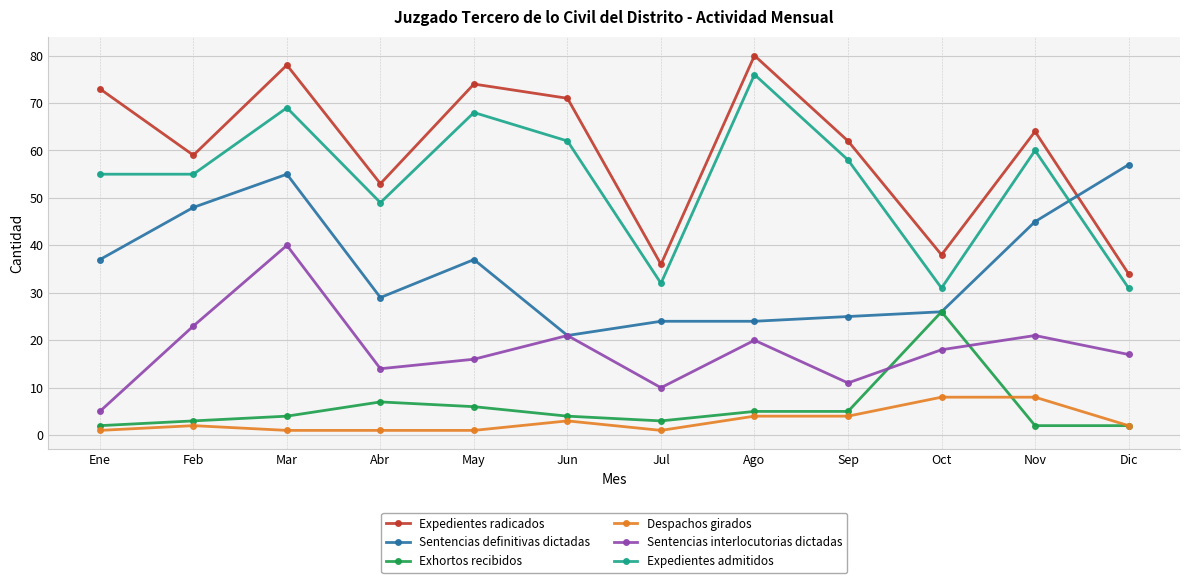

Reading left to right, list all the values displayed in this chart.

Expedientes radicados: 73	59	78	53	74	71	36	80	62	38	64	34
Sentencias definitivas dictadas: 37	48	55	29	37	21	24	24	25	26	45	57
Exhortos recibidos: 2	3	4	7	6	4	3	5	5	26	2	2
Despachos girados: 1	2	1	1	1	3	1	4	4	8	8	2
Sentencias interlocutorias dictadas: 5	23	40	14	16	21	10	20	11	18	21	17
Expedientes admitidos: 55	55	69	49	68	62	32	76	58	31	60	31